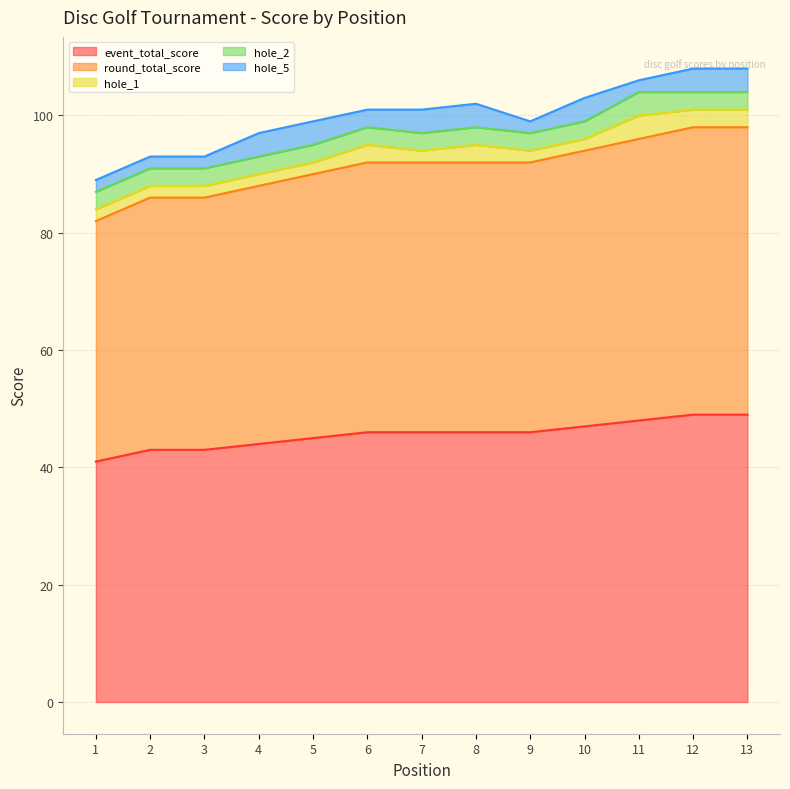

What is the difference between the highest and lowest values at 6?

43